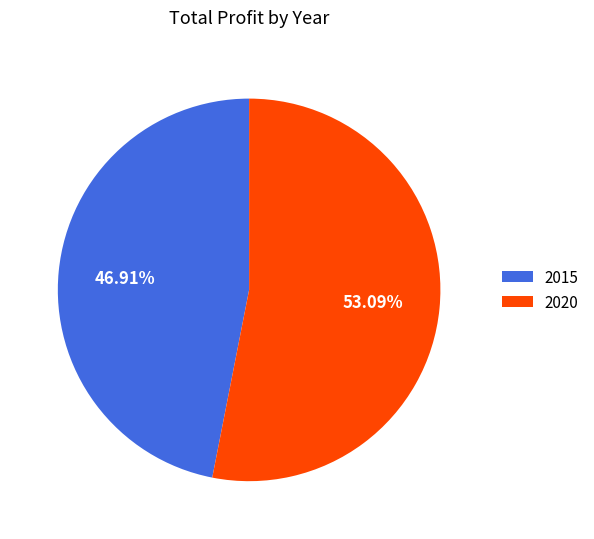

Rank the categories by value from highest to lowest.

2020, 2015